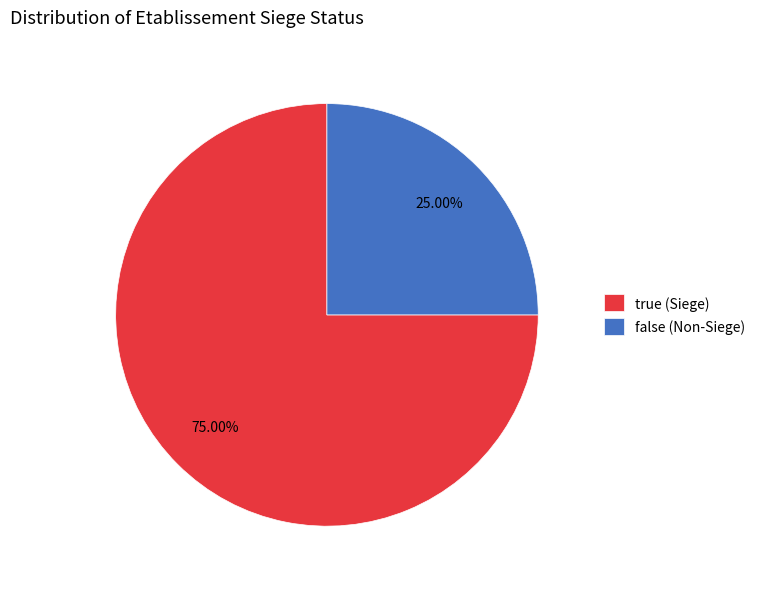

Is true the majority of the pie?

Yes